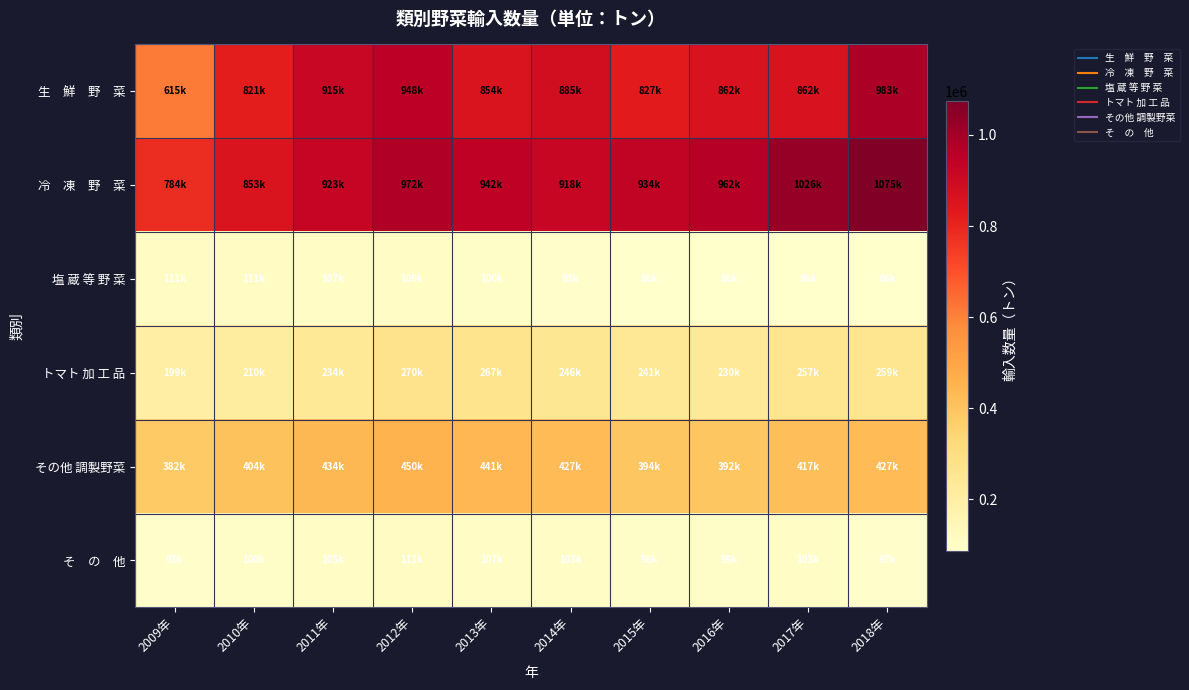

What is the spread (max minus min) of values at 2009年?

690888.2